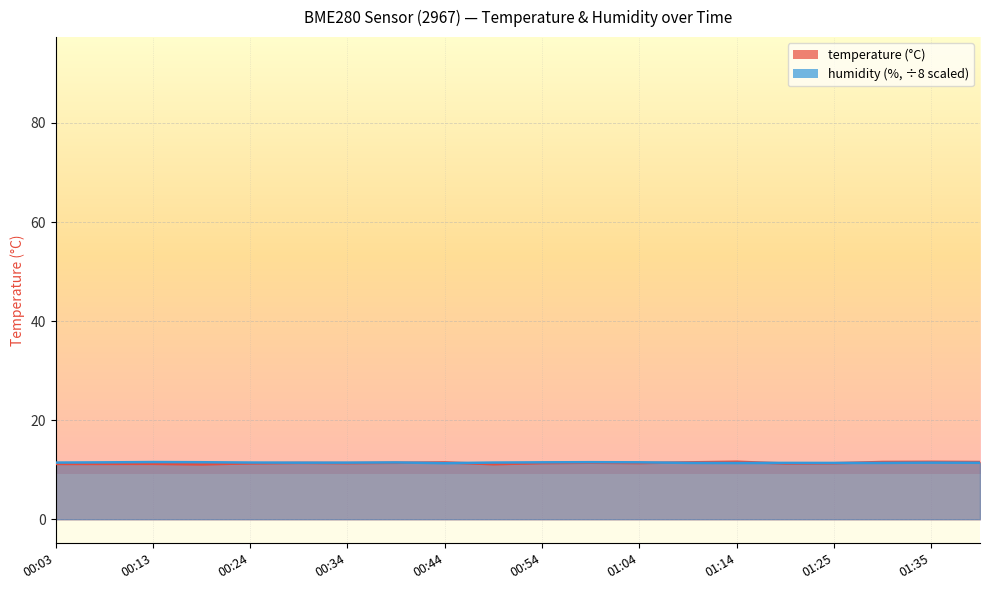

What value does the humidity series have at 00:13?

11.5